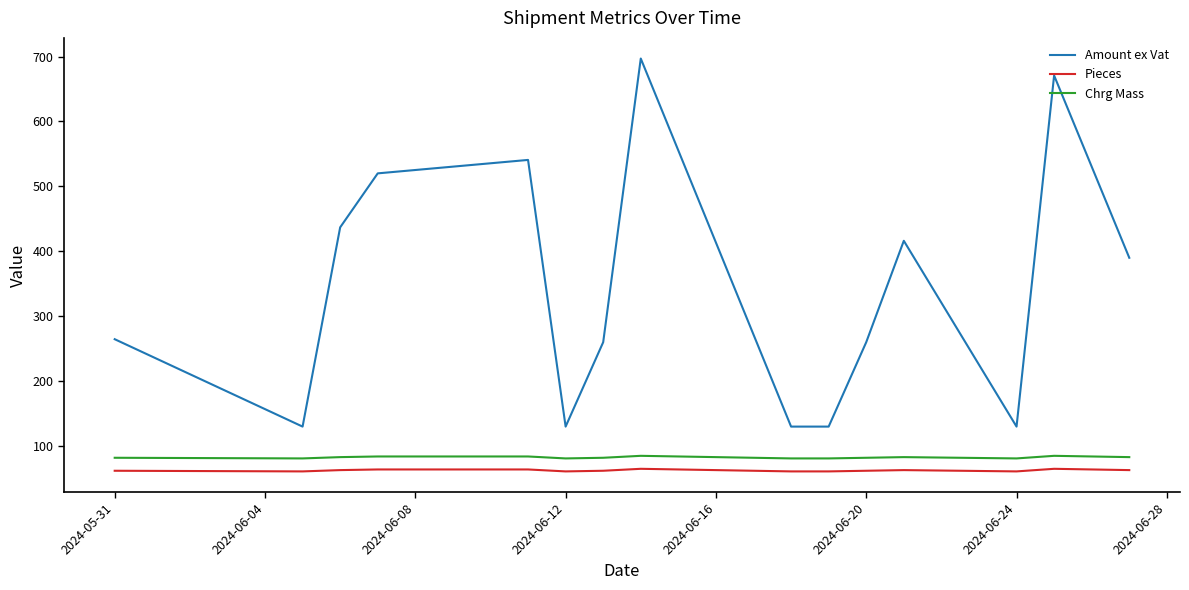

What is the difference between the maximum and second lowest values in the Pieces series?

4.0